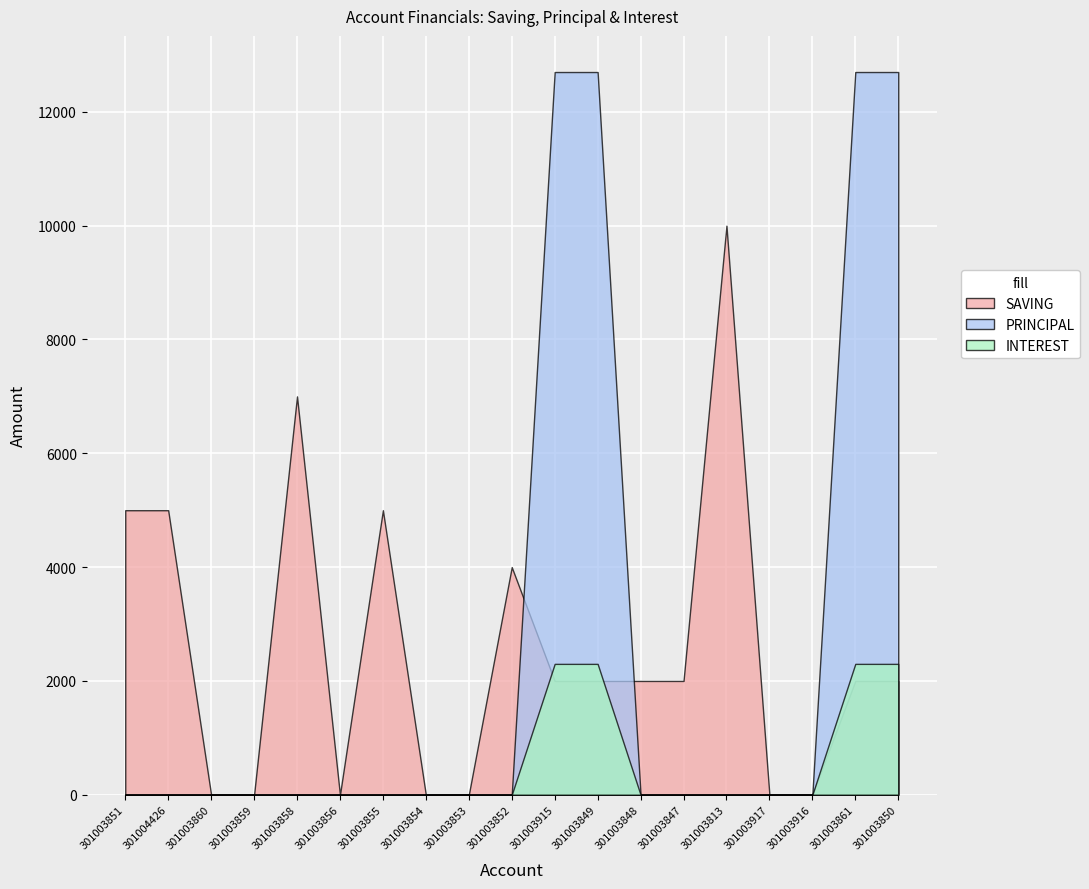

True or false: PRINCIPAL and SAVING cross at least once.

True